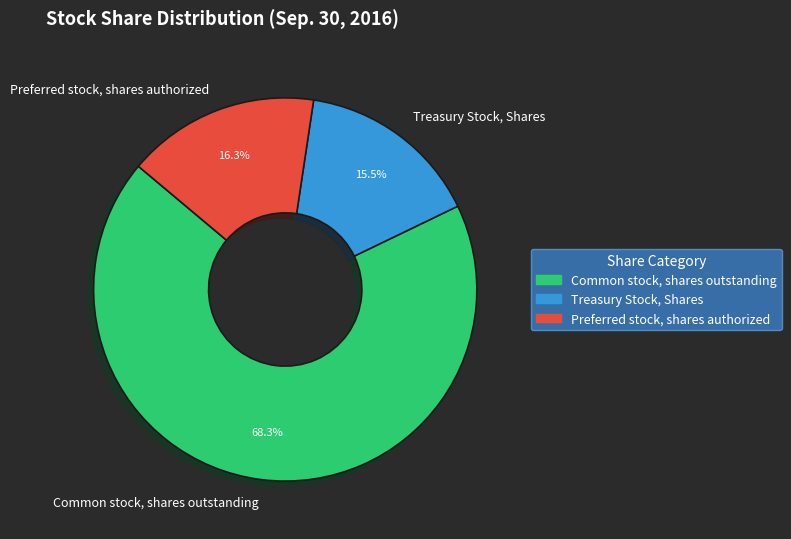

How many slices are in this pie chart?

3